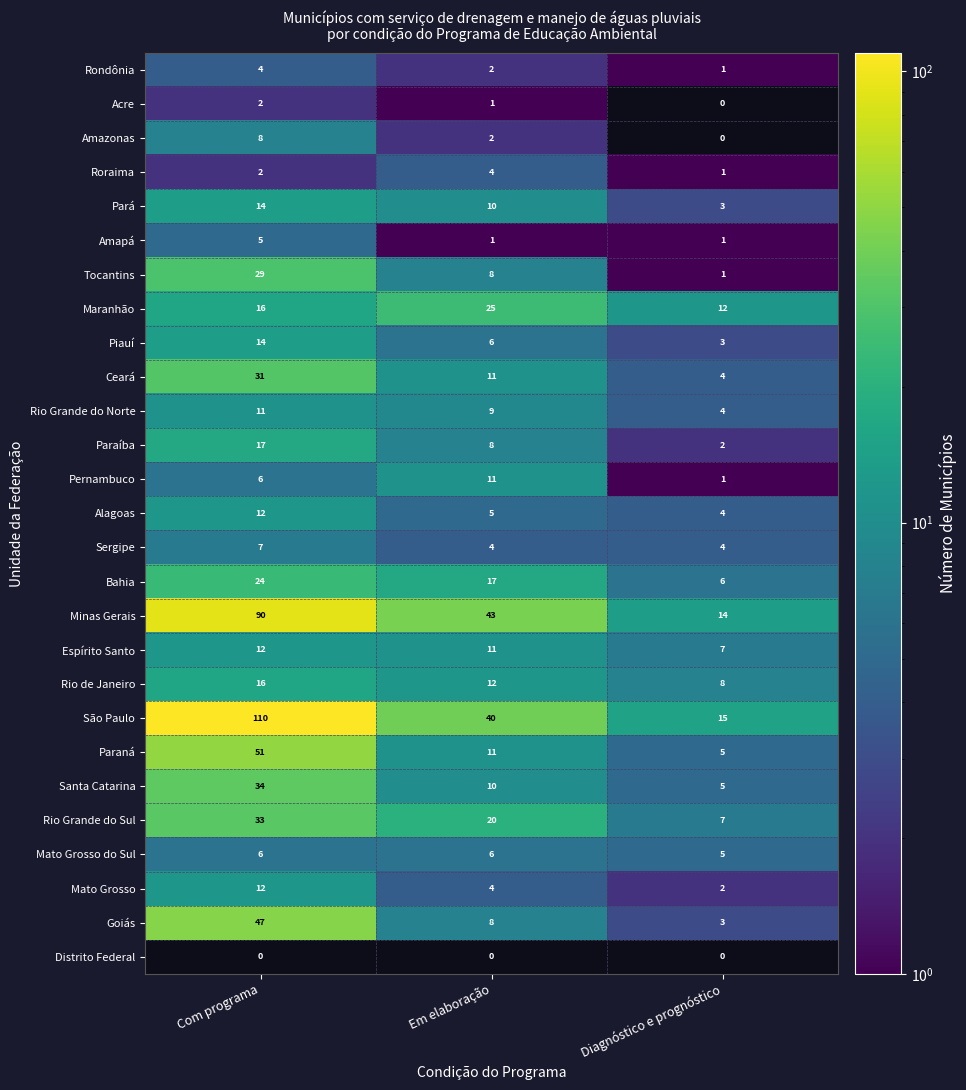

At which label does Amazonas first exceed 2?

Com programa